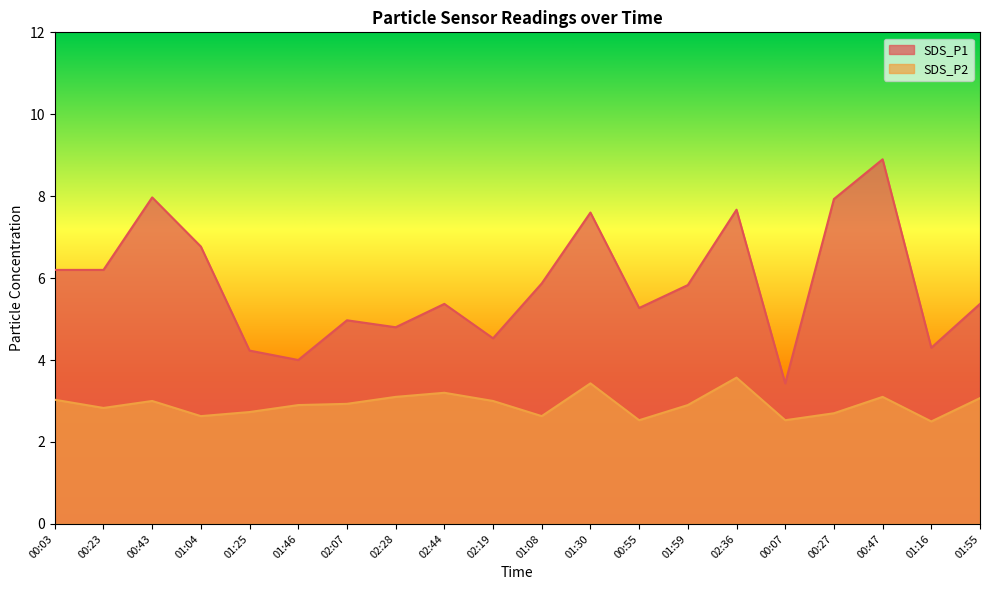

How many data points in SDS_P1 are less than 5?

7